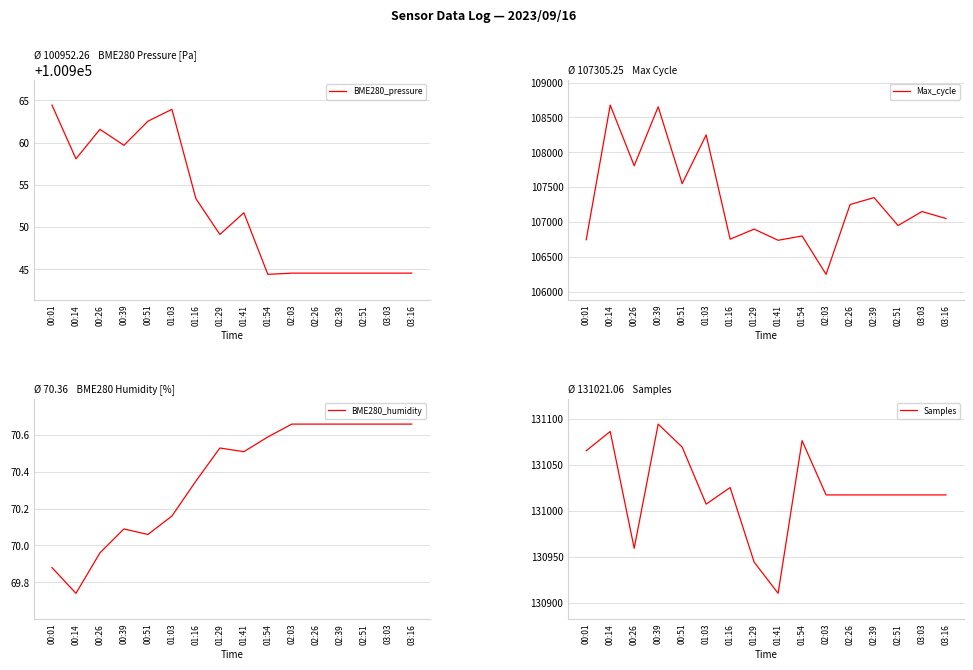

Which category has the lowest value in the Samples series?

01:41